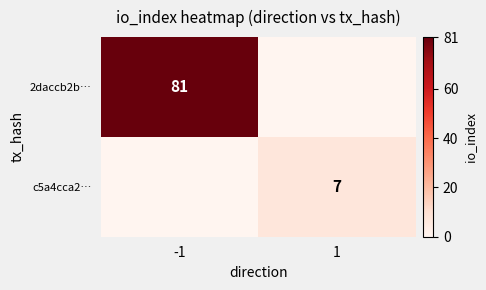

The 2daccb2b… series shows 81 at -1. True or false?

True